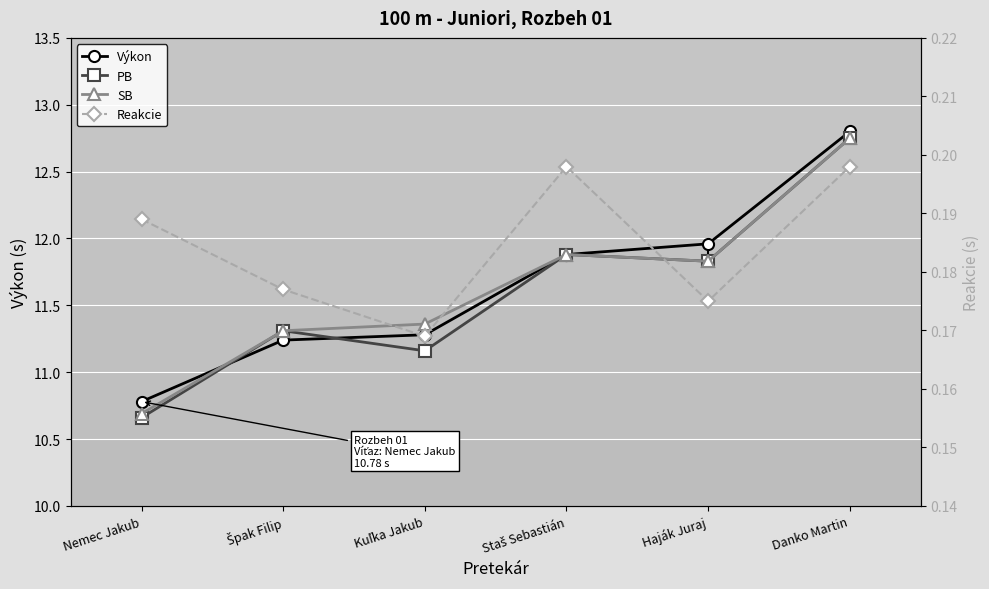

The value of SB at Haják Juraj is 6.3. True or false?

False